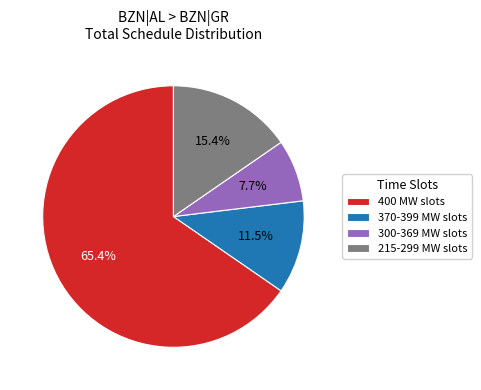

Count the number of slices in the pie.

4